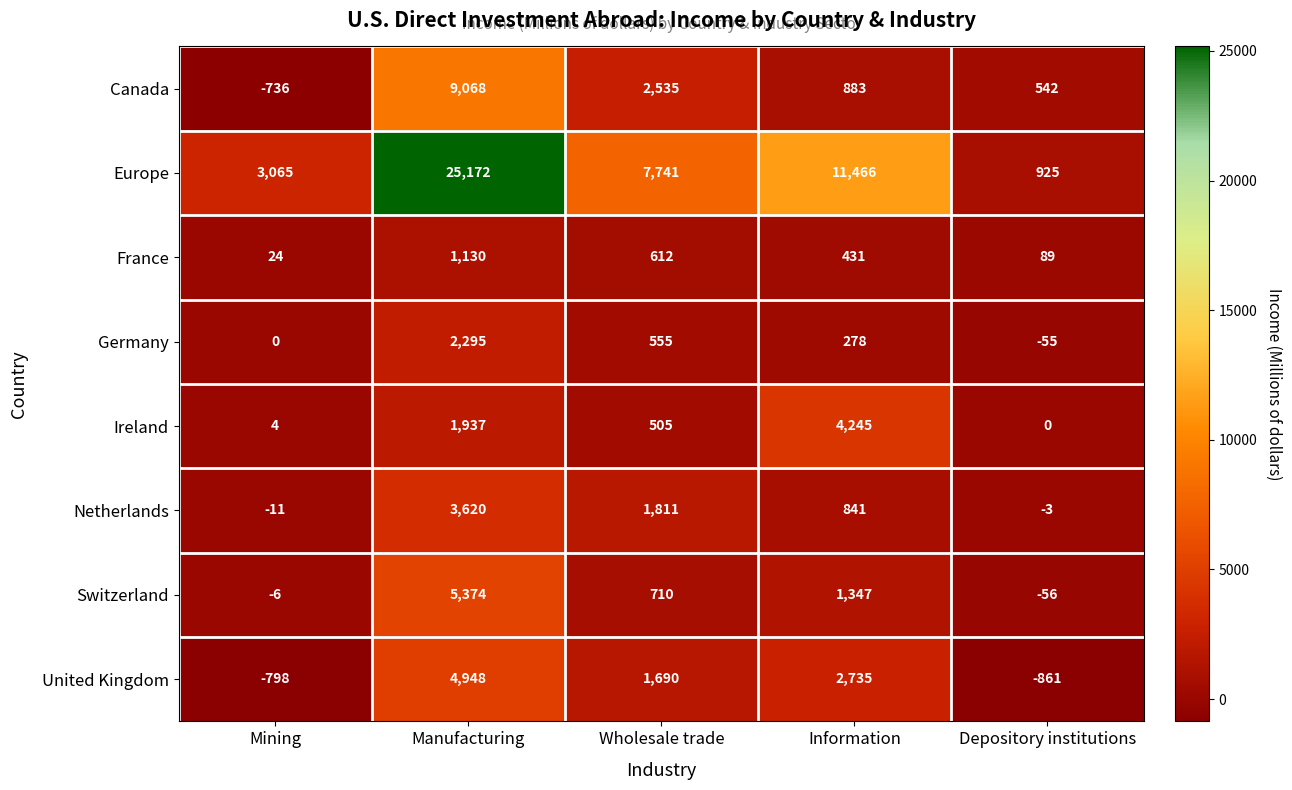

The value of United Kingdom at Wholesale trade is 2761. True or false?

False